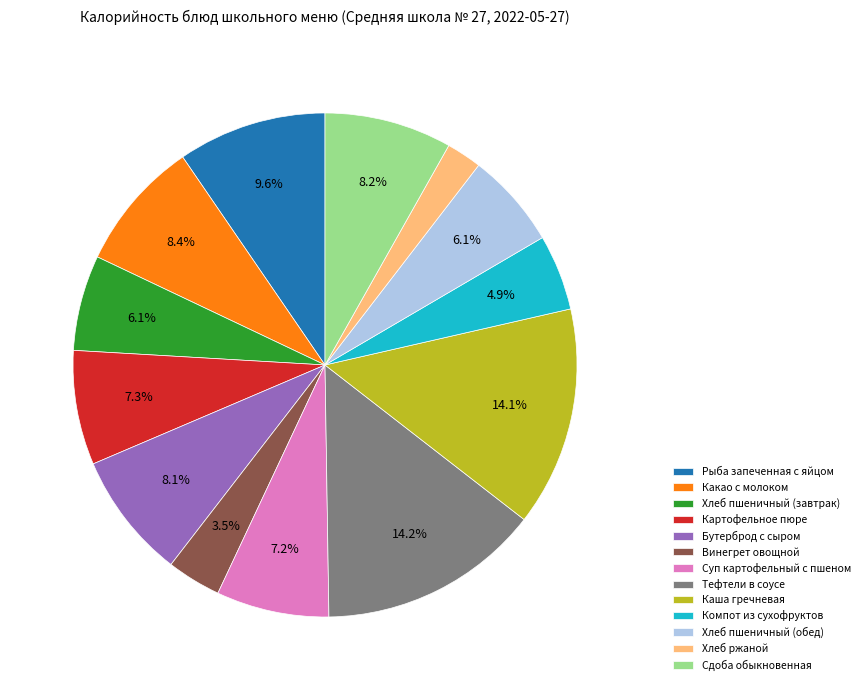

Which slice is the smallest?

Хлеб ржаной